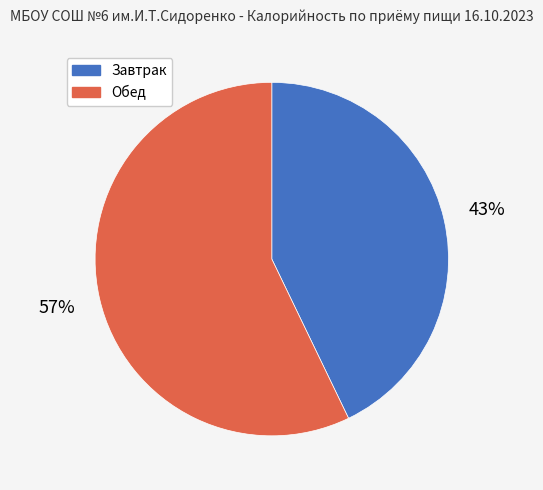

What is the ratio of the value at Обед to the value at Завтрак?

1.3